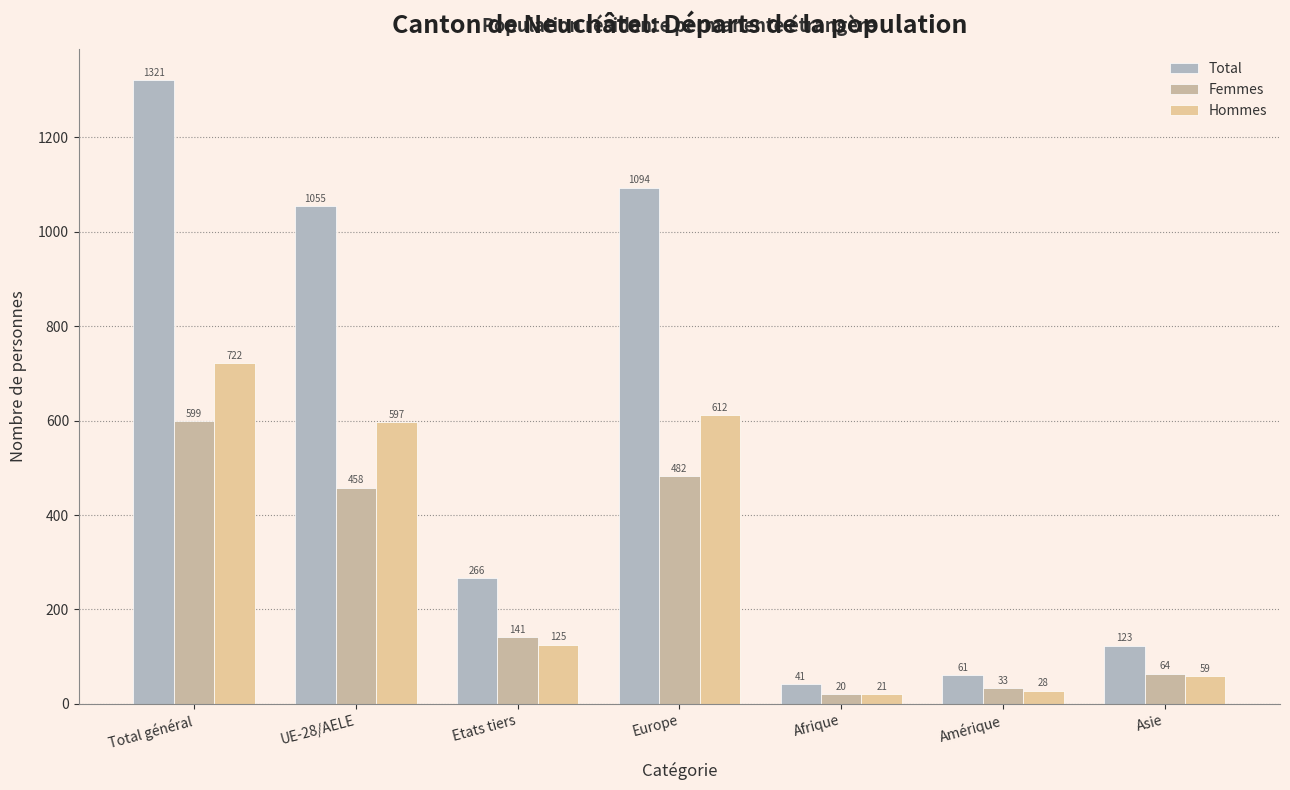

How many groups of bars are there?

7